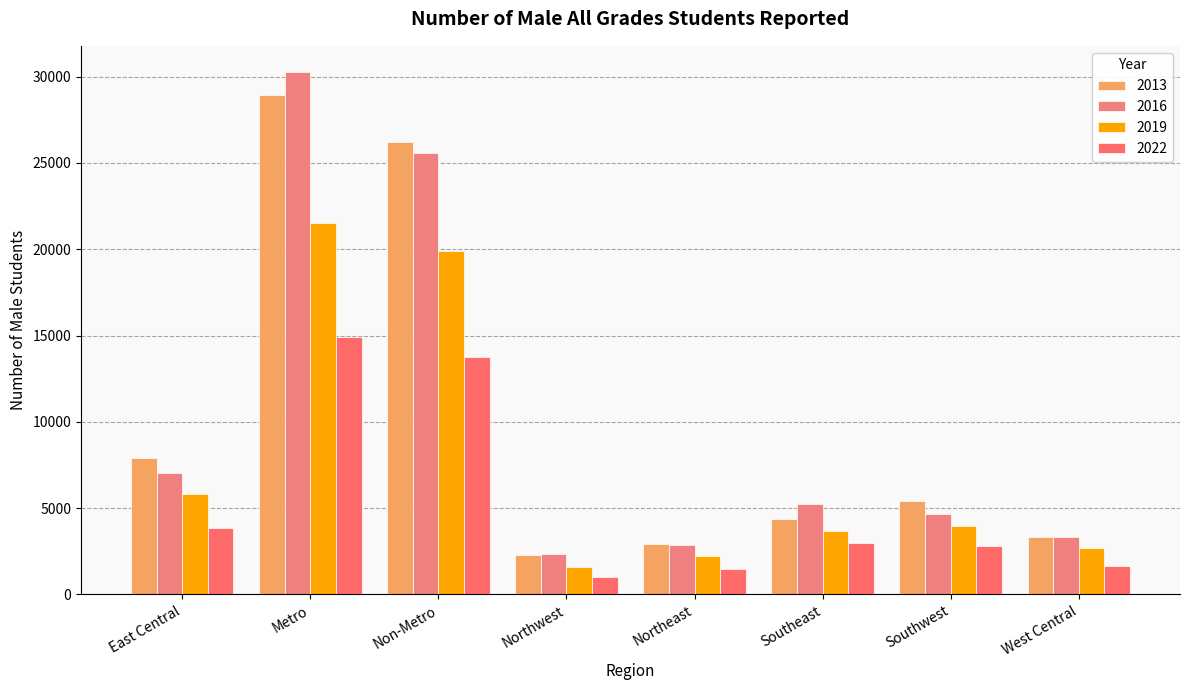

What is the sum of the 2016 values at West Central and Northwest?

5698